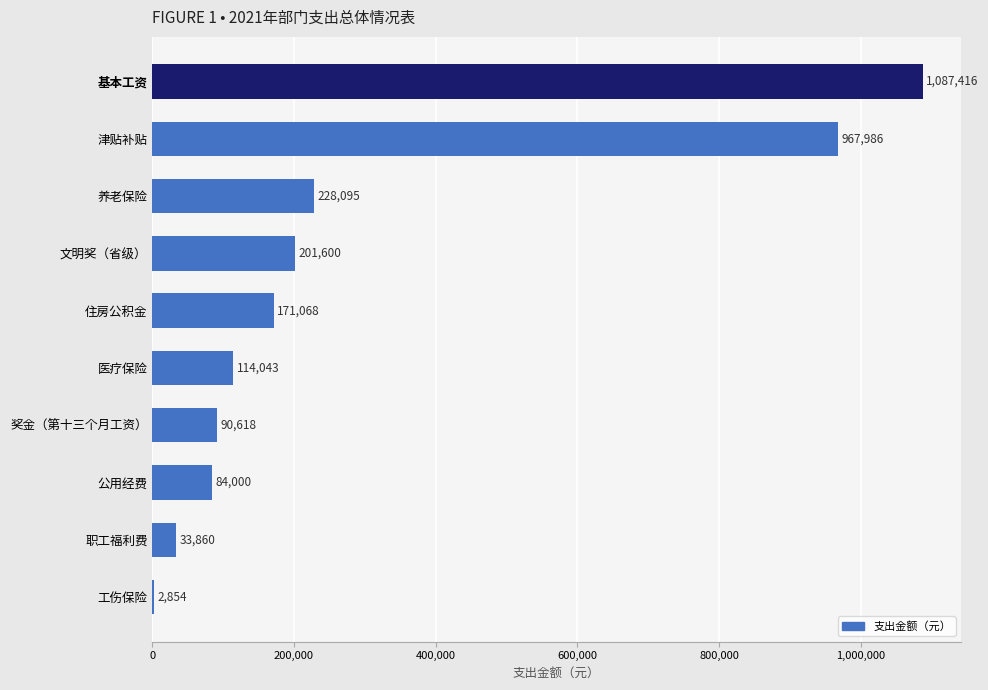

What is the change in value from 公用经费 to 文明奖（省级）?

+117600